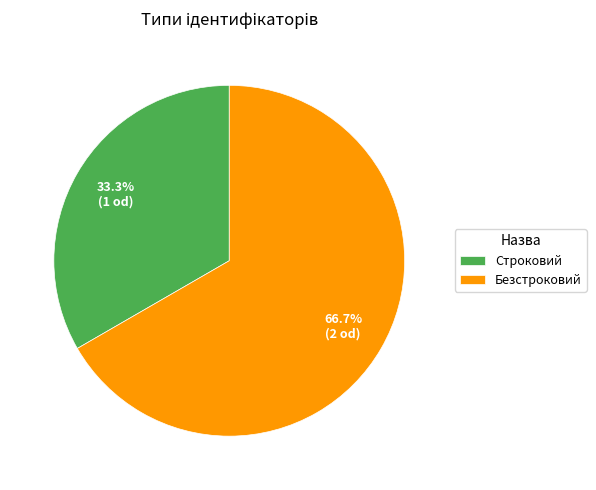

Which slice is the largest?

Безстроковий